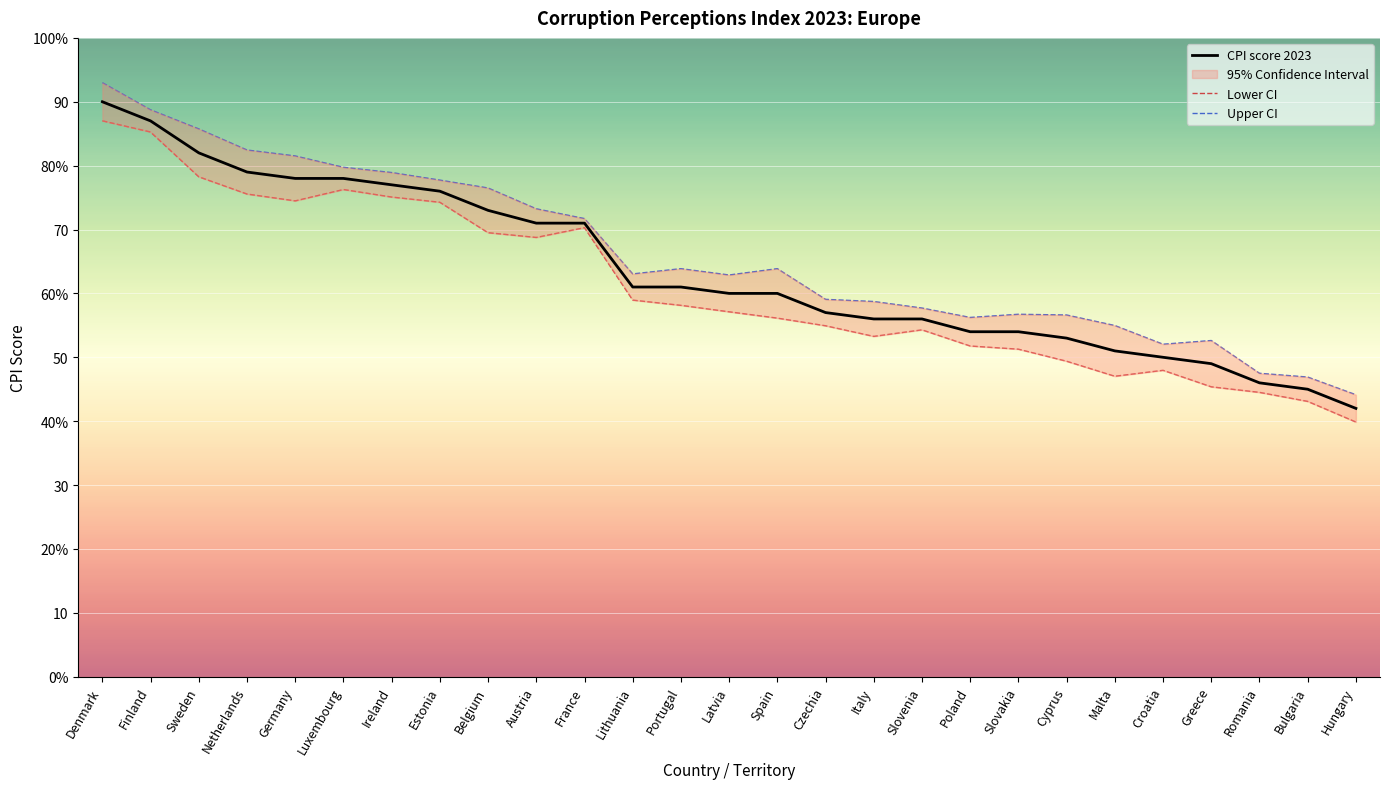

What is the value of the CPI score 2023 point at the 7th from the left?

77.0